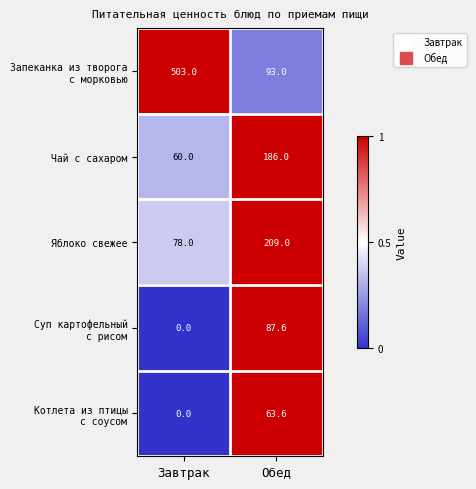

The Чай с сахаром series shows 82.9 at Обед. True or false?

False